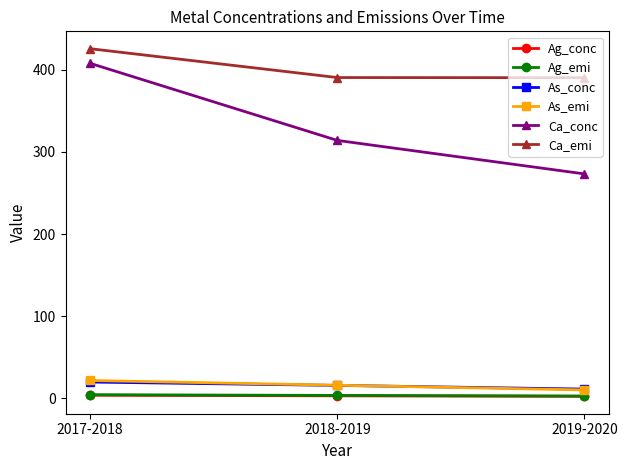

True or false: As_emi has a value of 21.4 at 2017-2018.

True